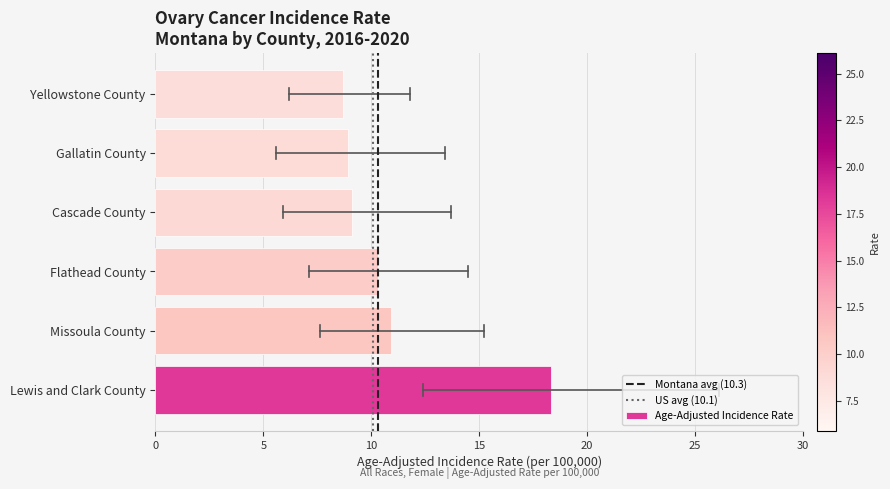

At which category does the chart reach its peak across all series?

Lewis and Clark County